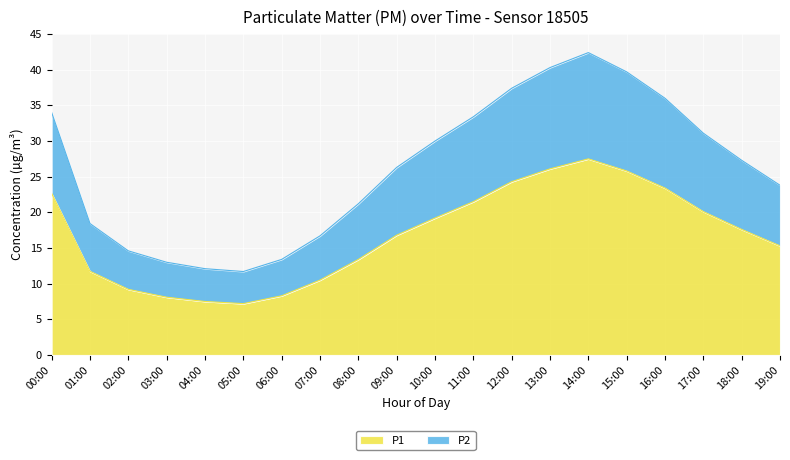

How many values in the P1 series are below 17?

10